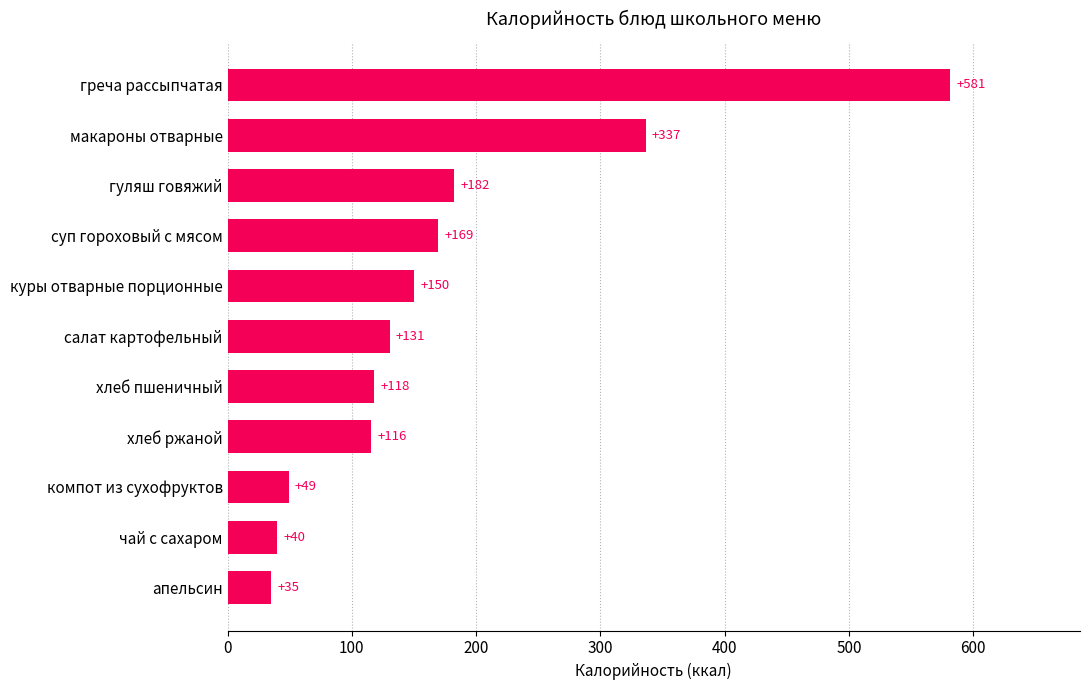

At which label is the value closest to 308?

макароны отварные